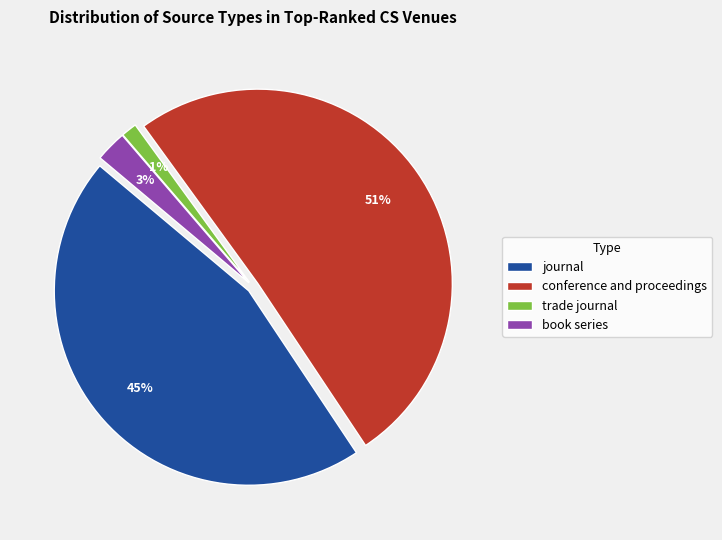

What is the ratio of the value at journal to the value at conference and proceedings?

0.9